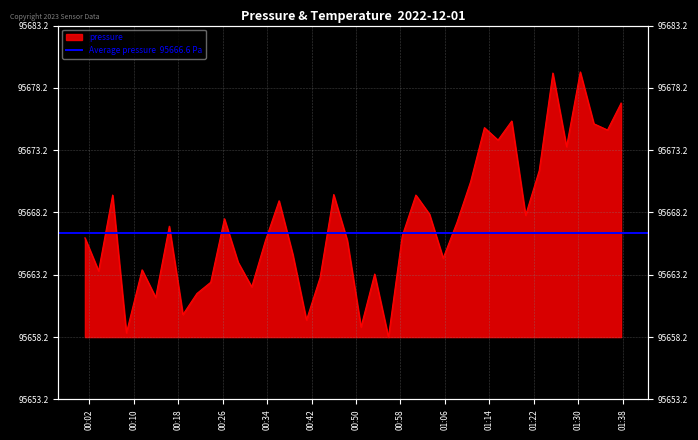

List the labels in order of value, smallest first.

2022-12-01T00:55:50, 2022-12-01T00:08:41, 2022-12-01T00:50:54, 2022-12-01T00:41:05, 2022-12-01T00:18:51, 2022-12-01T00:13:57, 2022-12-01T00:21:22, 2022-12-01T00:31:14, 2022-12-01T00:23:51, 2022-12-01T00:43:32, 2022-12-01T00:53:21, 2022-12-01T00:03:41, 2022-12-01T00:11:30, 2022-12-01T00:28:47, 2022-12-01T01:05:41, 2022-12-01T00:38:38, 2022-12-01T00:33:42, 2022-12-01T00:48:26, 2022-12-01T00:01:13, 2022-12-01T00:58:19, 2022-12-01T00:16:24, 2022-12-01T01:08:09, 2022-12-01T00:26:19, 2022-12-01T01:20:31, 2022-12-01T01:03:13, 2022-12-01T00:36:09, 2022-12-01T00:06:12, 2022-12-01T01:00:46, 2022-12-01T00:45:59, 2022-12-01T01:10:37, 2022-12-01T01:22:58, 2022-12-01T01:27:53, 2022-12-01T01:15:33, 2022-12-01T01:35:15, 2022-12-01T01:13:06, 2022-12-01T01:32:48, 2022-12-01T01:18:01, 2022-12-01T01:37:42, 2022-12-01T01:25:25, 2022-12-01T01:30:21